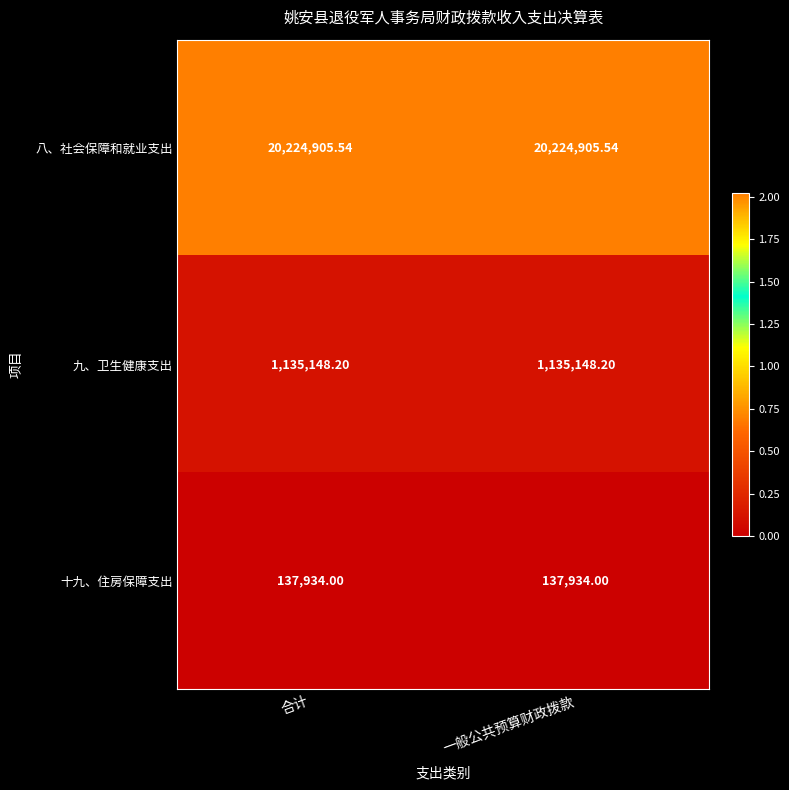

List the series in order of their peak value, highest first.

八、社会保障和就业支出, 九、卫生健康支出, 十九、住房保障支出